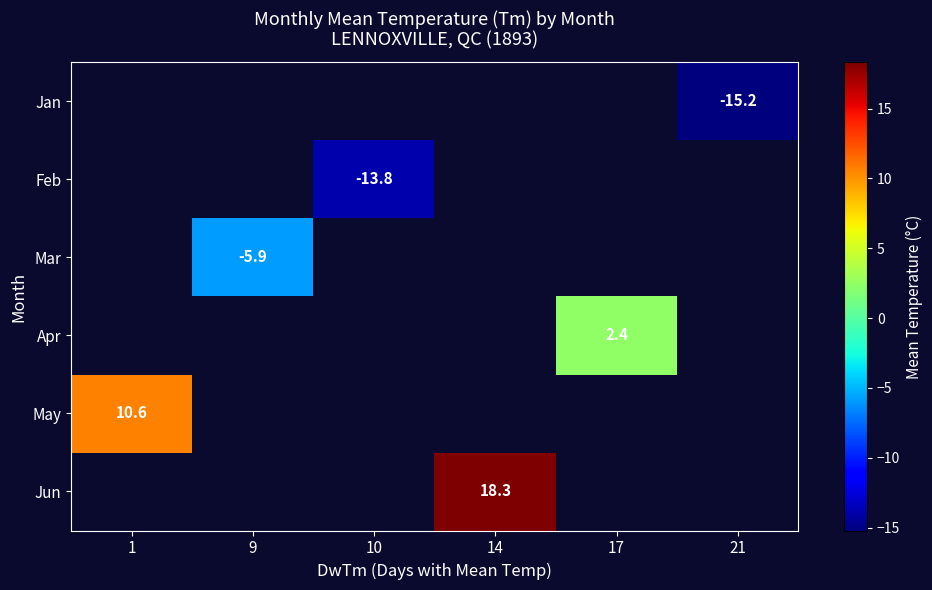

The value of Mar at 9 is -5.9. True or false?

True